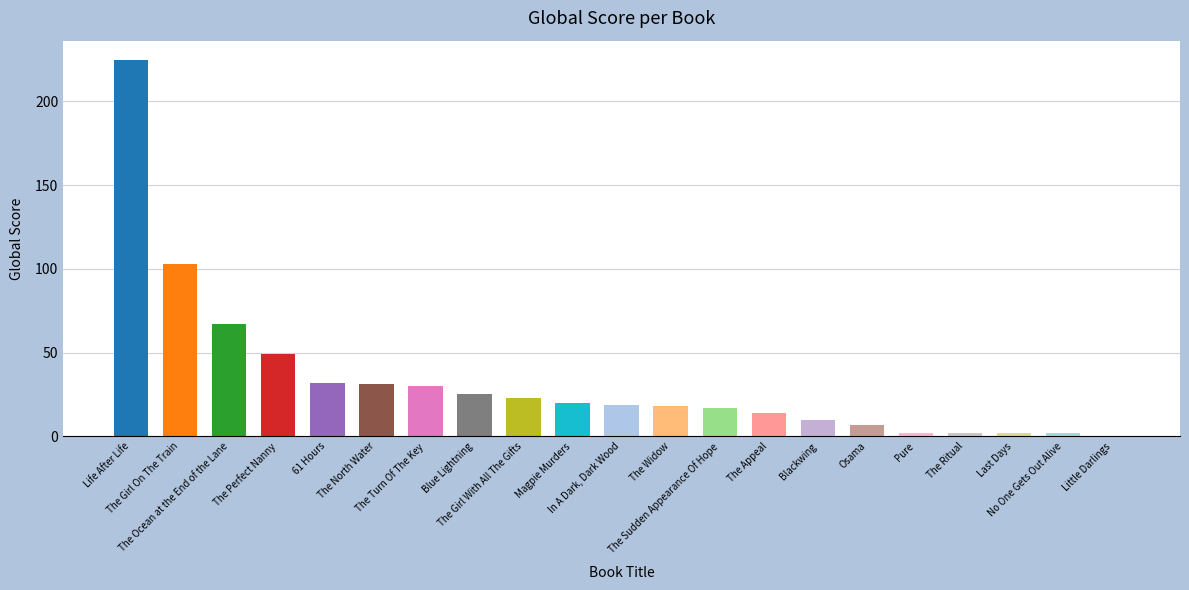

How many series are shown in this chart?

1